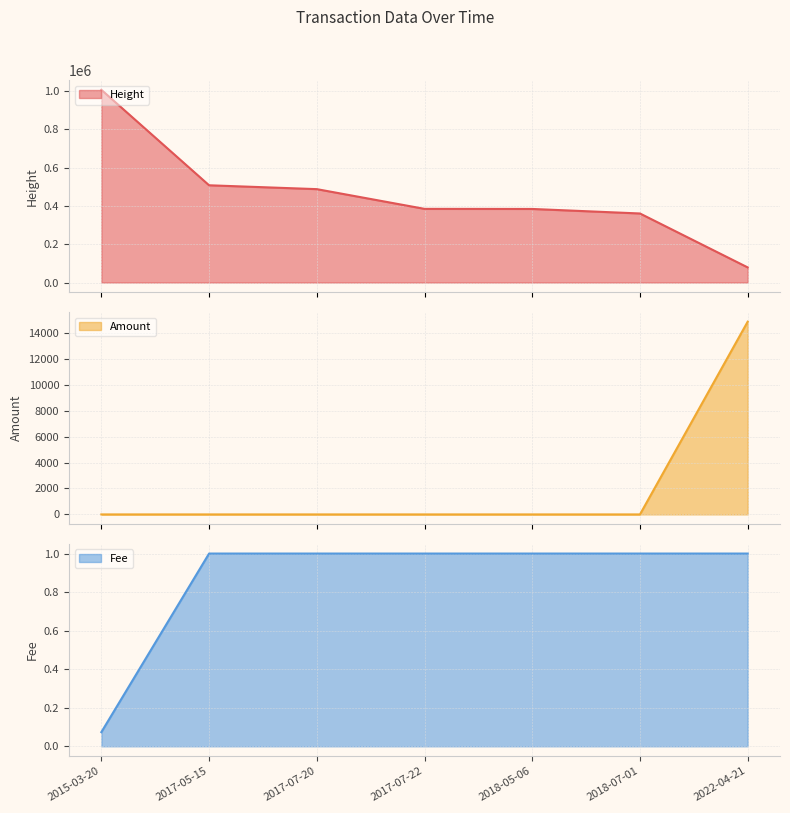

True or false: Height line has more than 2 points higher than both neighbors.

False